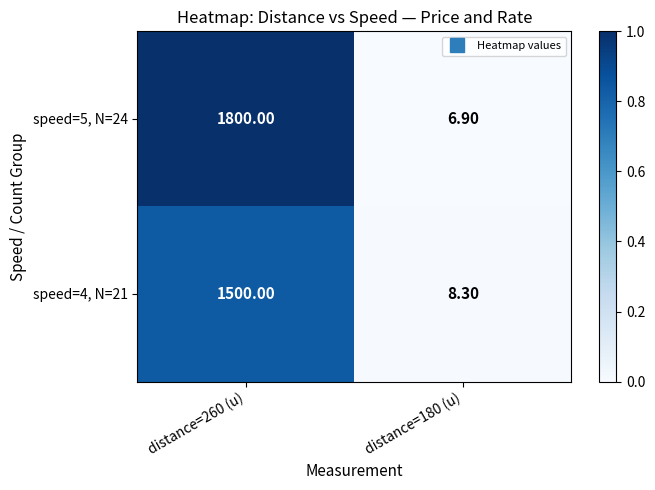

Rank the series by their maximum value, from lowest to highest.

speed=4, N=21, speed=5, N=24